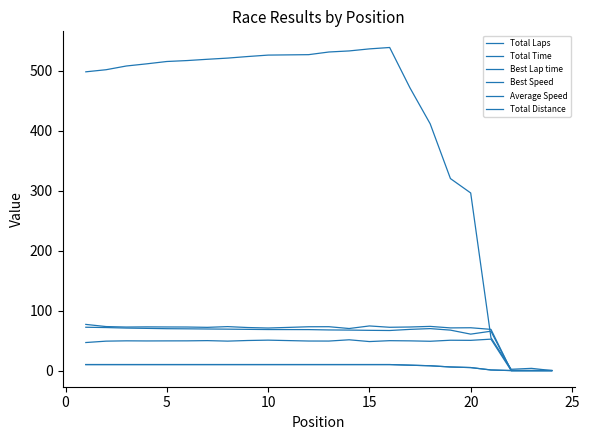

List the series in order of their peak value, highest first.

Total Time, Best Speed, Average Speed, Best Lap time, Total Laps, Total Distance